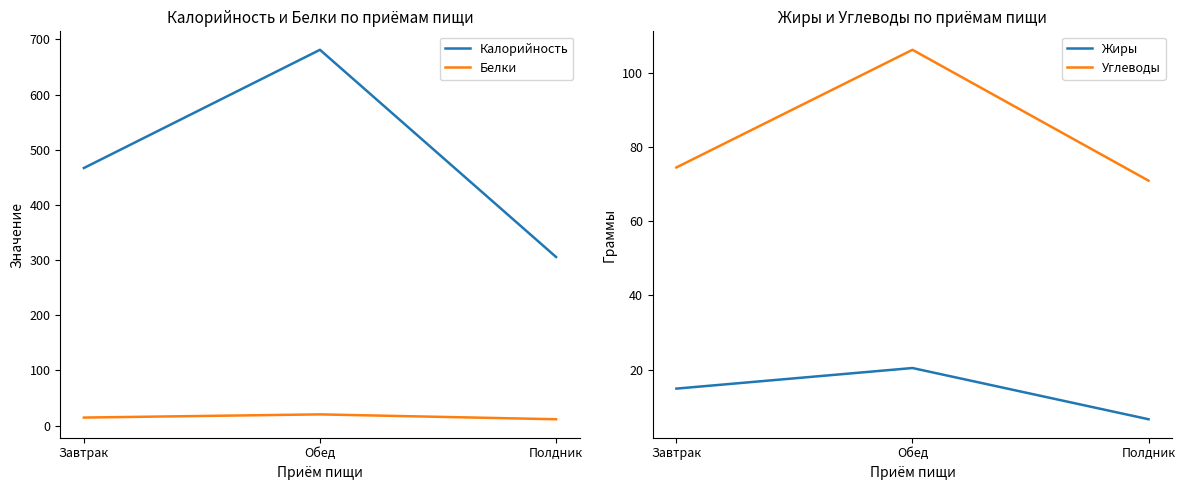

What is the greatest value displayed?

681.1